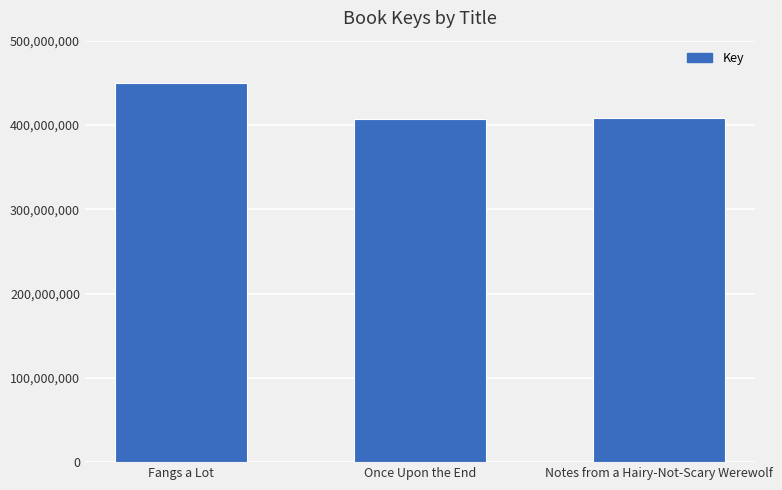

Are the bars grouped side by side (vs. stacked)?

No